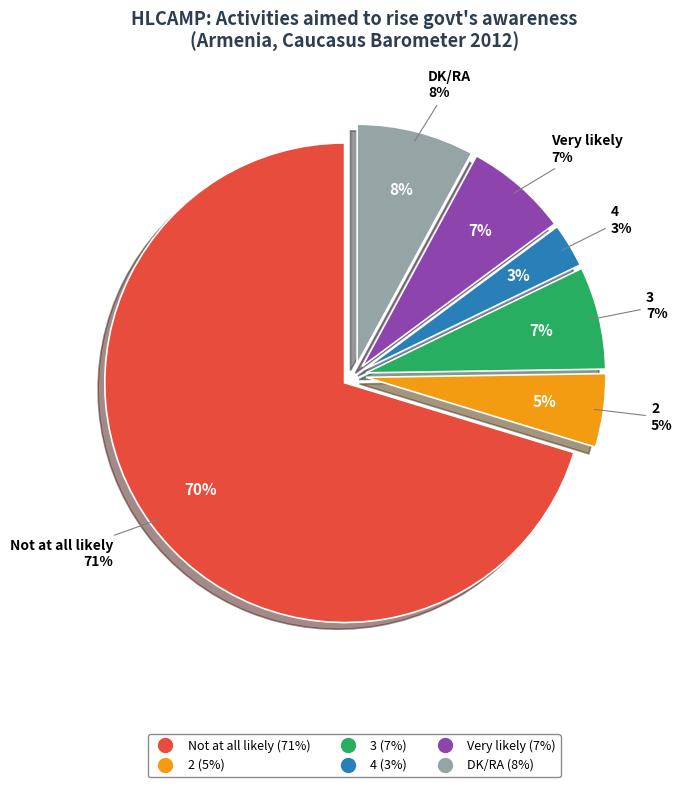

Which slice represents more than half of the pie?

Not at all likely